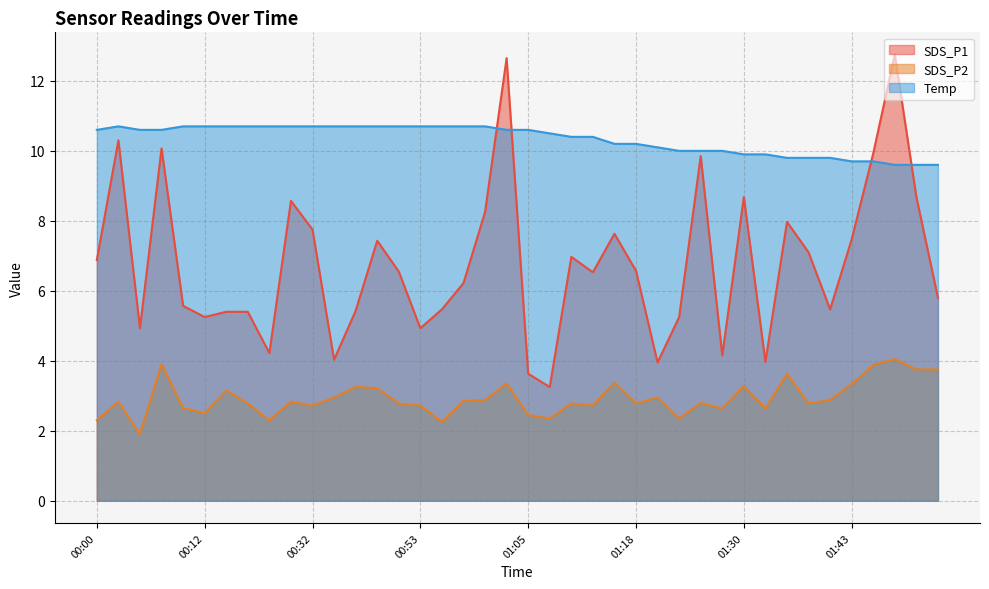

True or false: SDS_P1 has a value of 2.2 at 00:04.

False